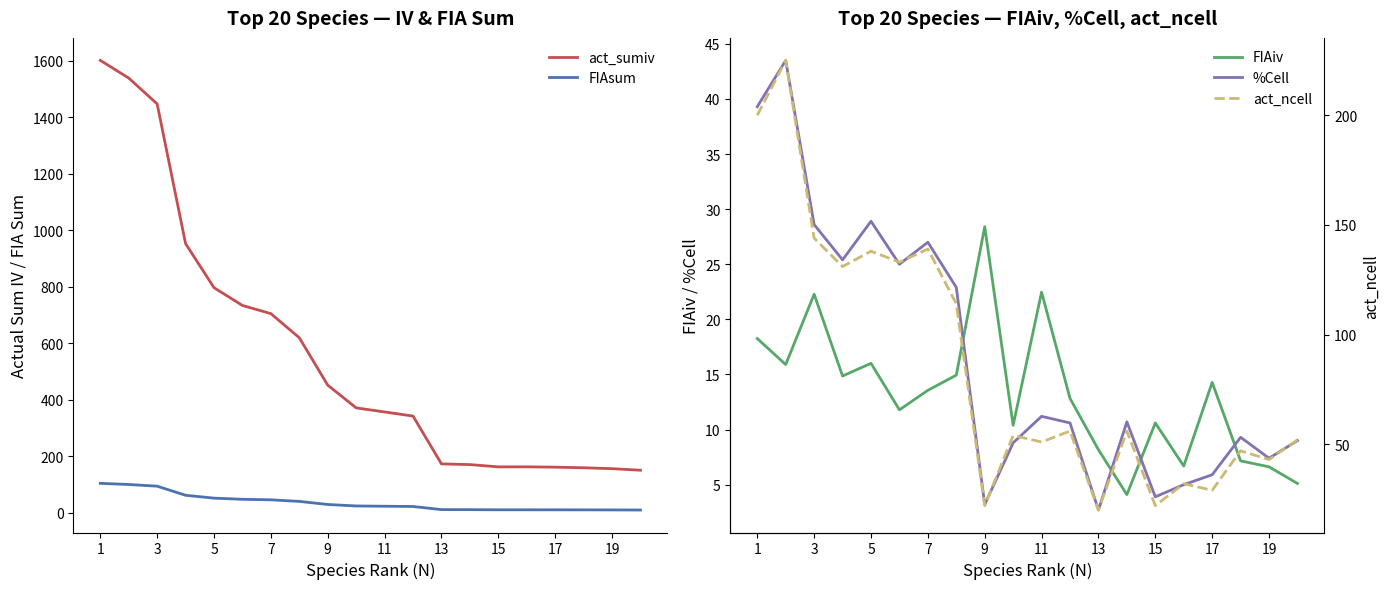

Is the value of act_sumiv at 9 greater than the value of FIAsum at 19?

Yes